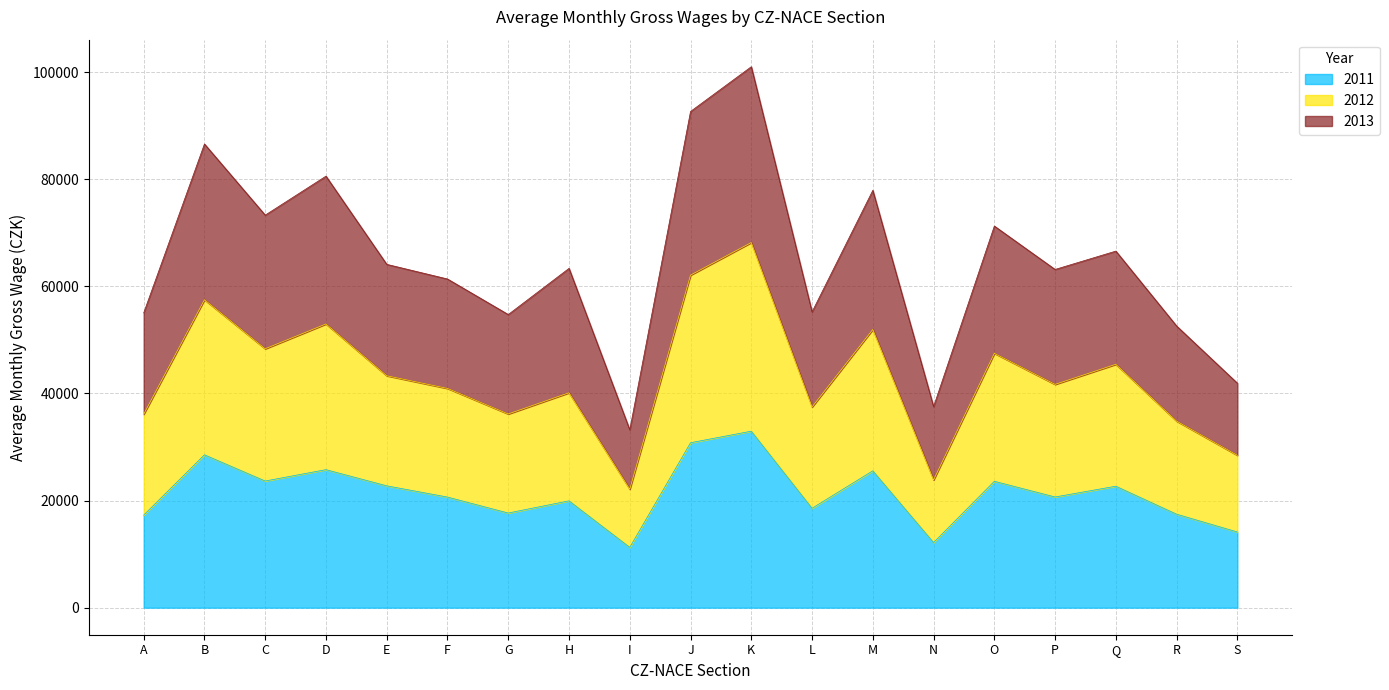

How many lines are shown in the chart?

3